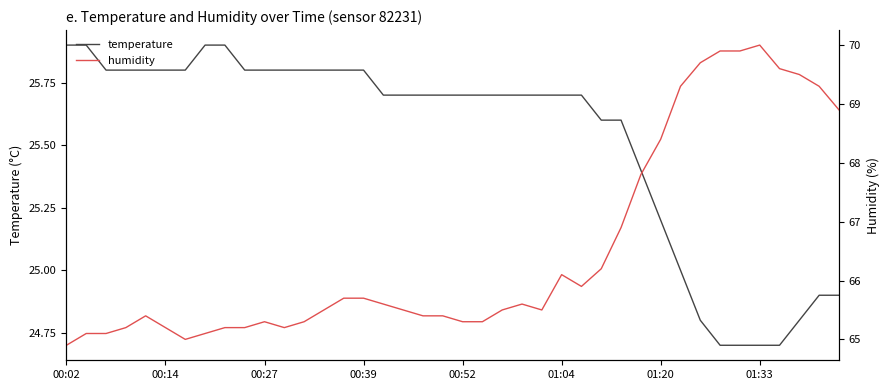

What is the minimum value for temperature?

24.7